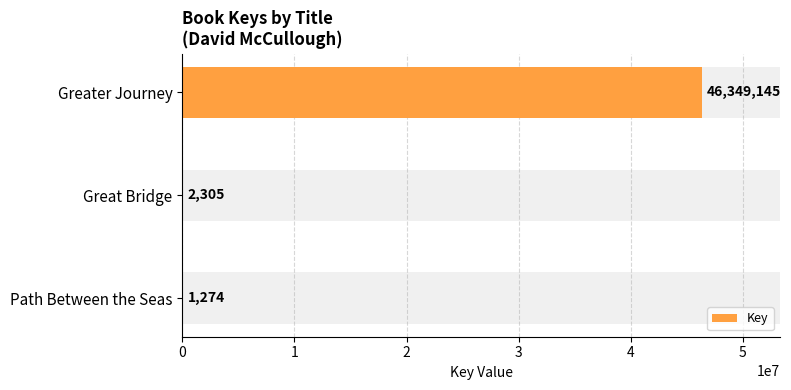

What is the average value?

15450908